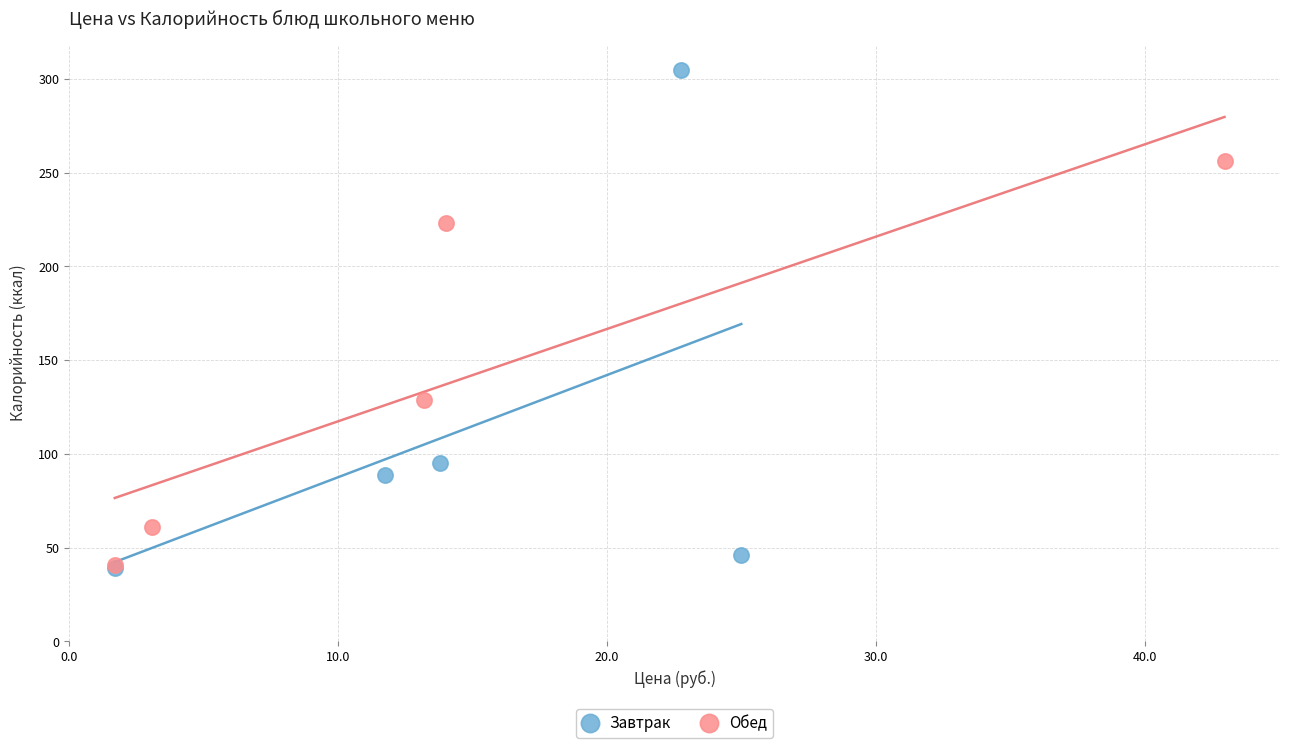

Which series has the largest Y range (max minus min)?

Завтрак